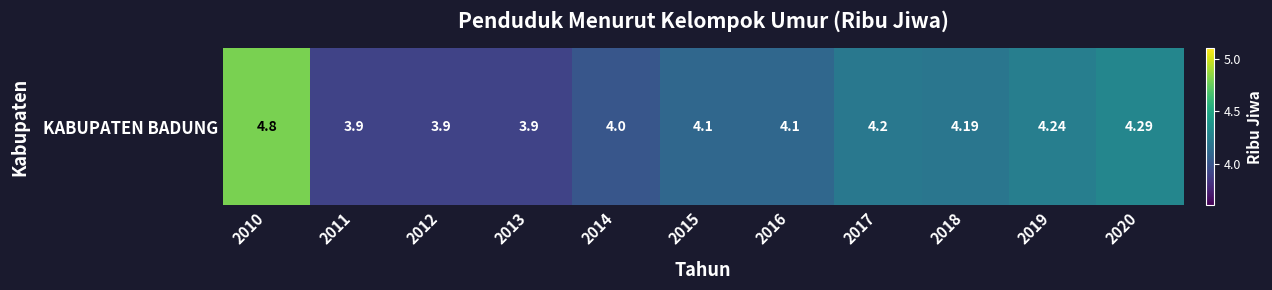

Reading right to left, transcribe all the data shown in this chart.

4.3	4.2	4.2	4.2	4.1	4.1	4.0	3.9	3.9	3.9	4.8